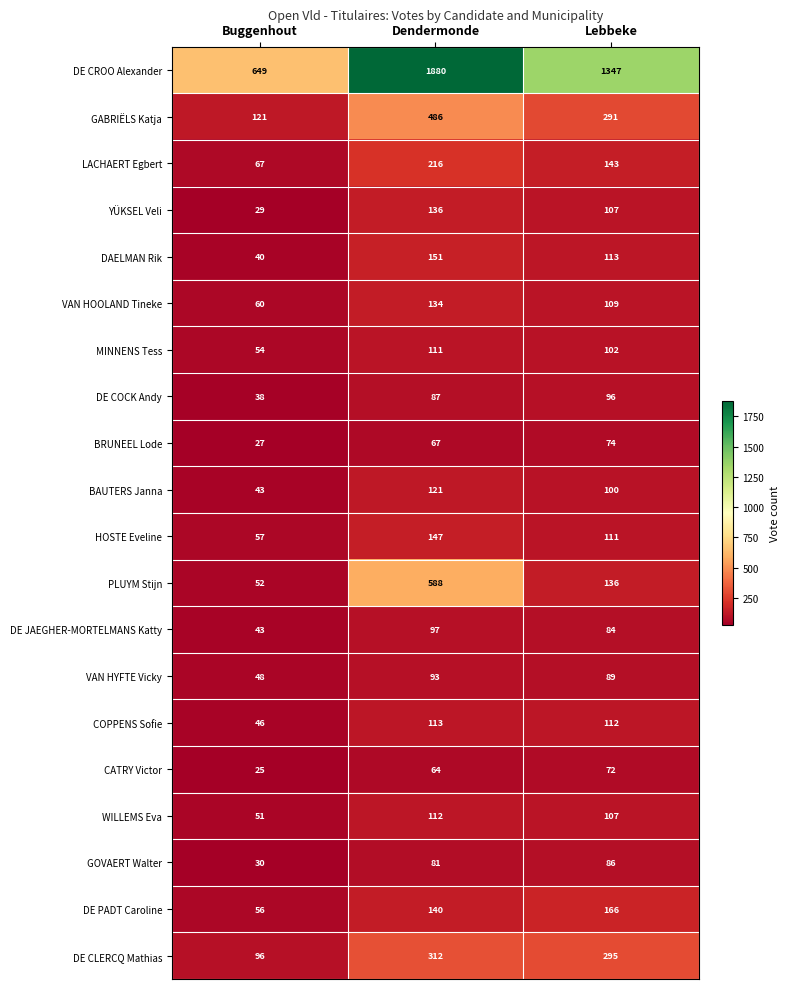

Between Buggenhout and Dendermonde, which series saw the biggest shift?

DE CROO Alexander